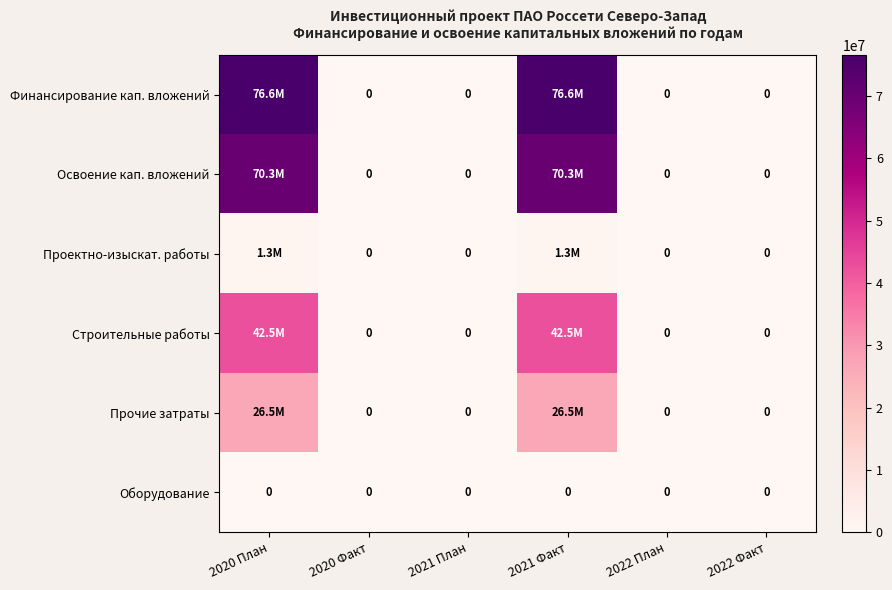

The value of Оборудование at 2021 Факт is 0. True or false?

True